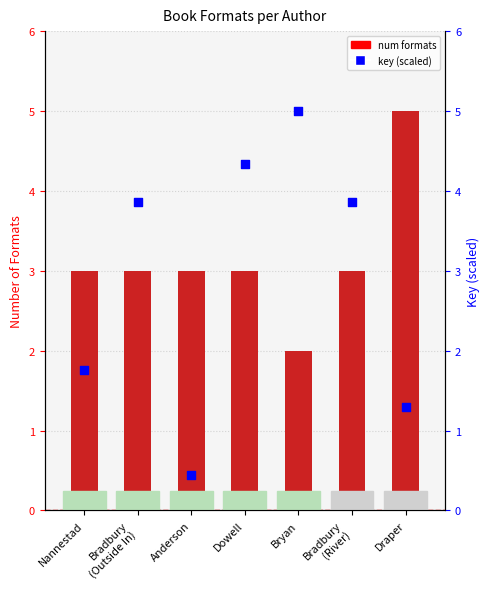

Which series has the largest Y range (max minus min)?

key_scaled